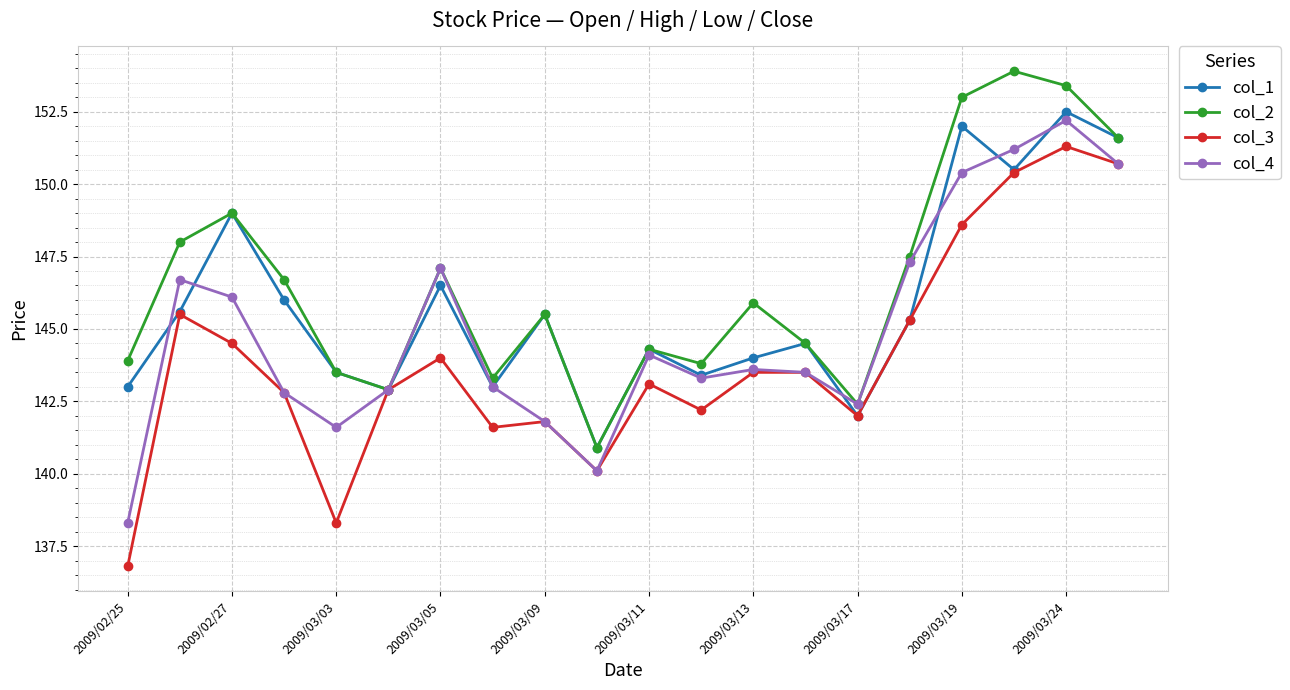

What is the smallest value displayed?

136.8